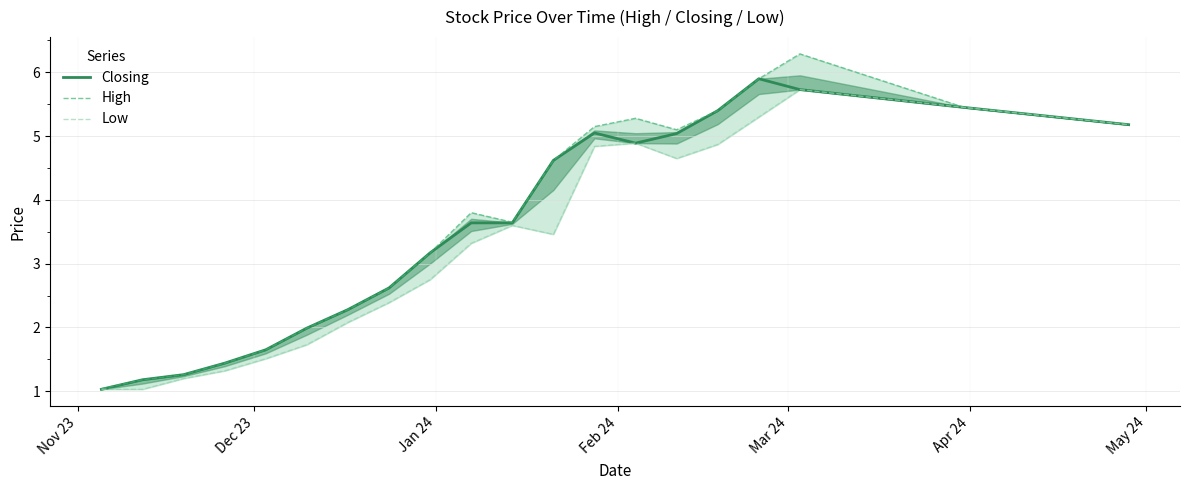

The Low series shows 4.6 at 9. True or false?

False